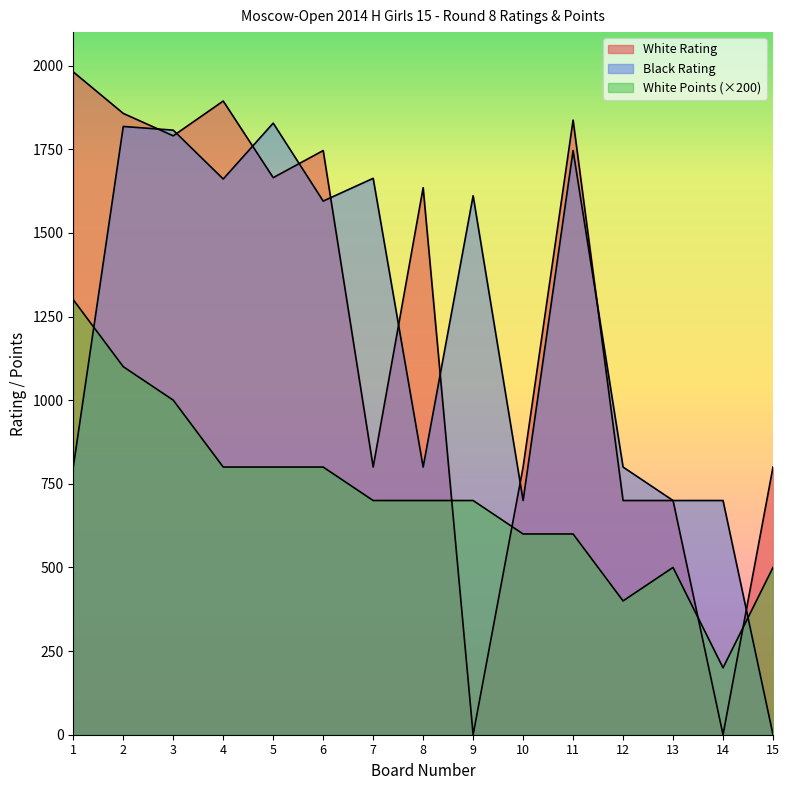

Is the value of Black Rating at 6 greater than the value of White Points at 9?

Yes